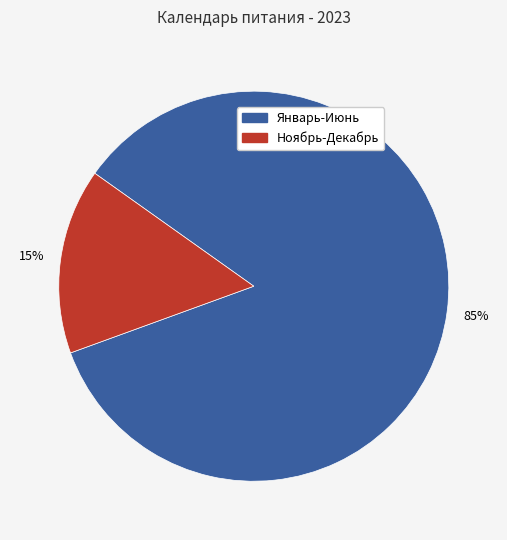

Is the sum of Январь-Июнь and Ноябрь-Декабрь greater than half?

Yes